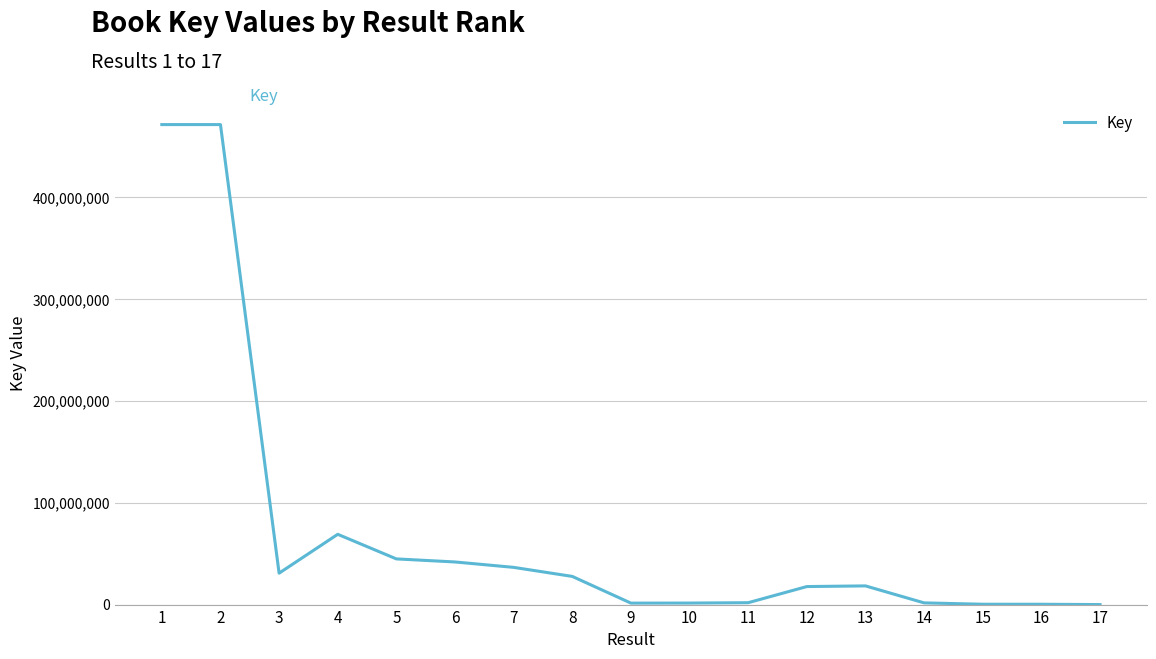

How many values are below 18342416?

8